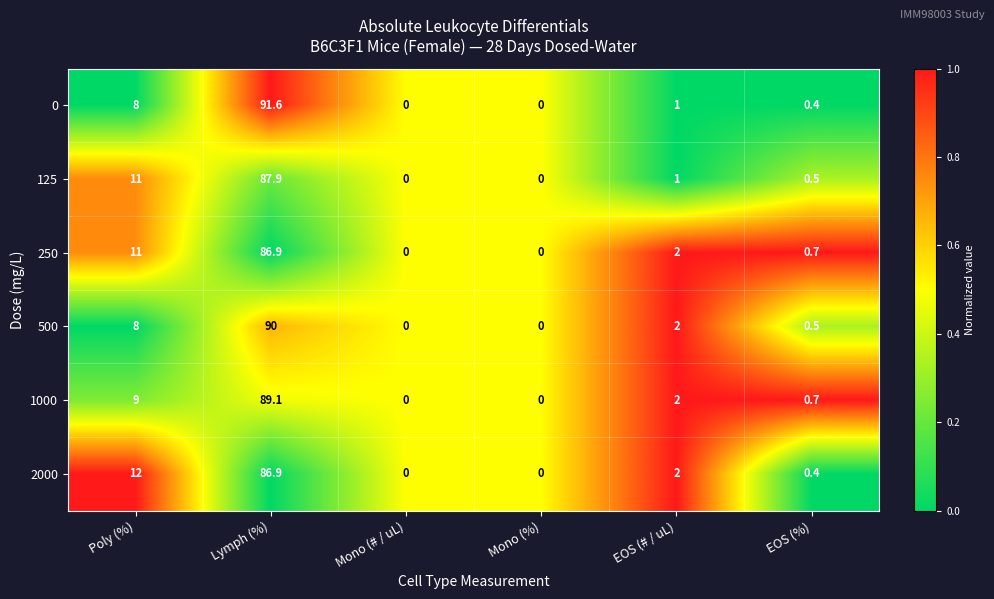

How many categories are shown in the chart?

6